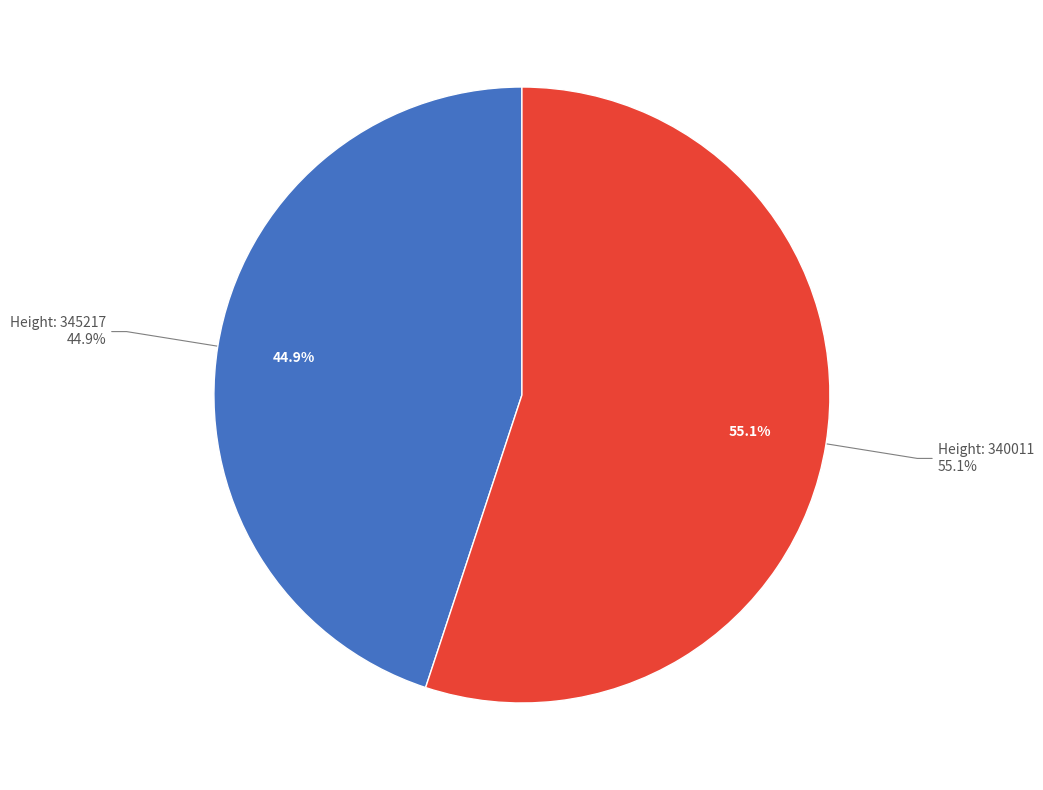

Rank the categories by value from lowest to highest.

345217, 340011